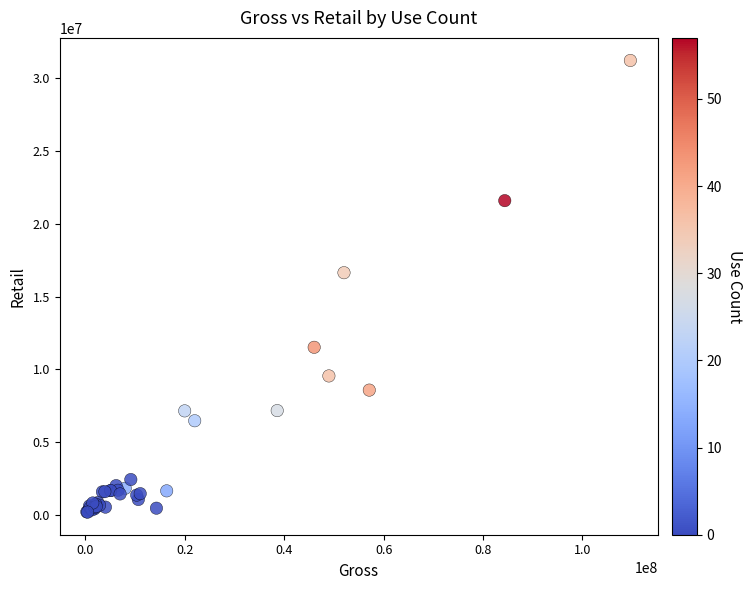

What Y value in the scatter plot is closest to 15703095?

16638560.9